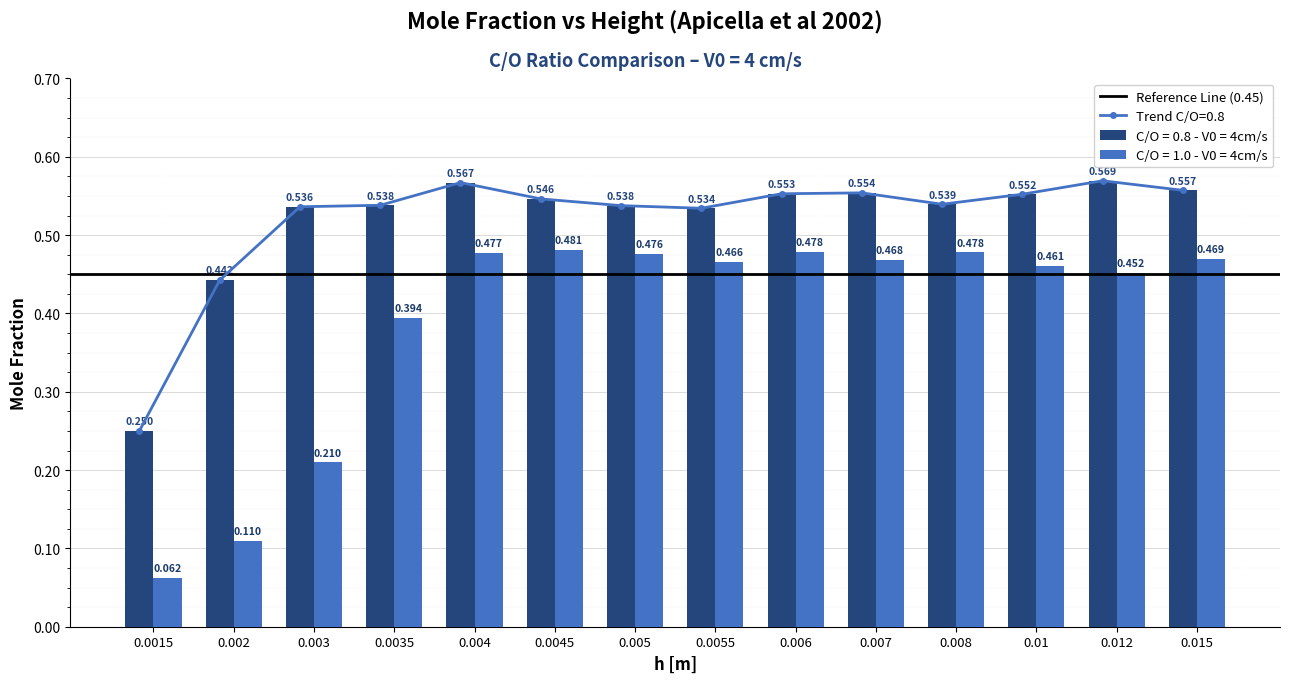

What is the difference between the second highest and second lowest values in the C/O = 0.8 - V0 = 4cm/s series?

0.1